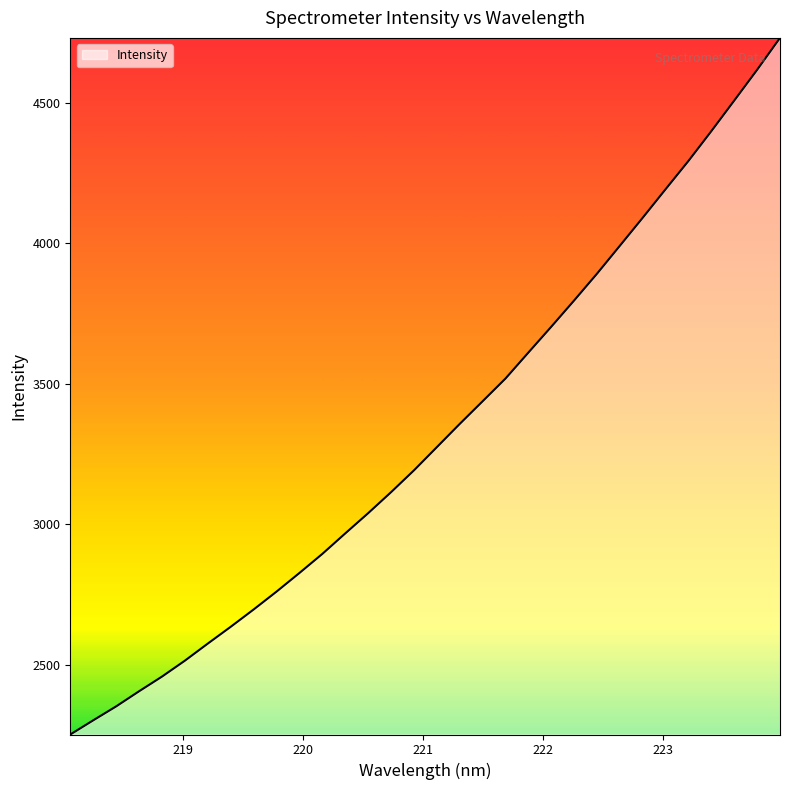

What is the difference between the maximum and minimum values?

2477.1